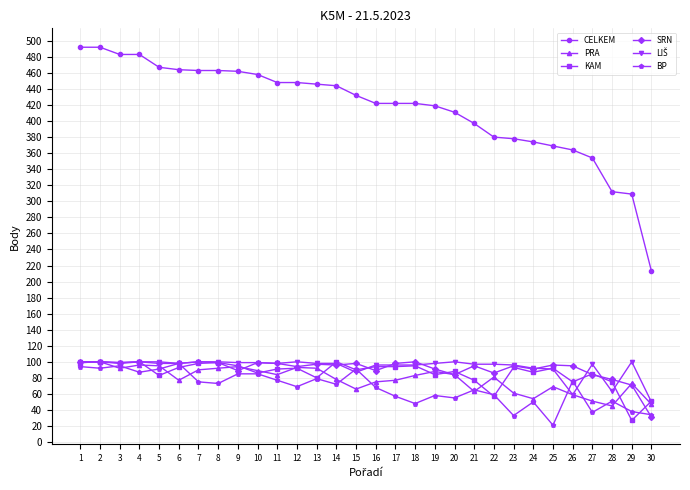

True or false: CELKEM has a value of 446 at 13.

True